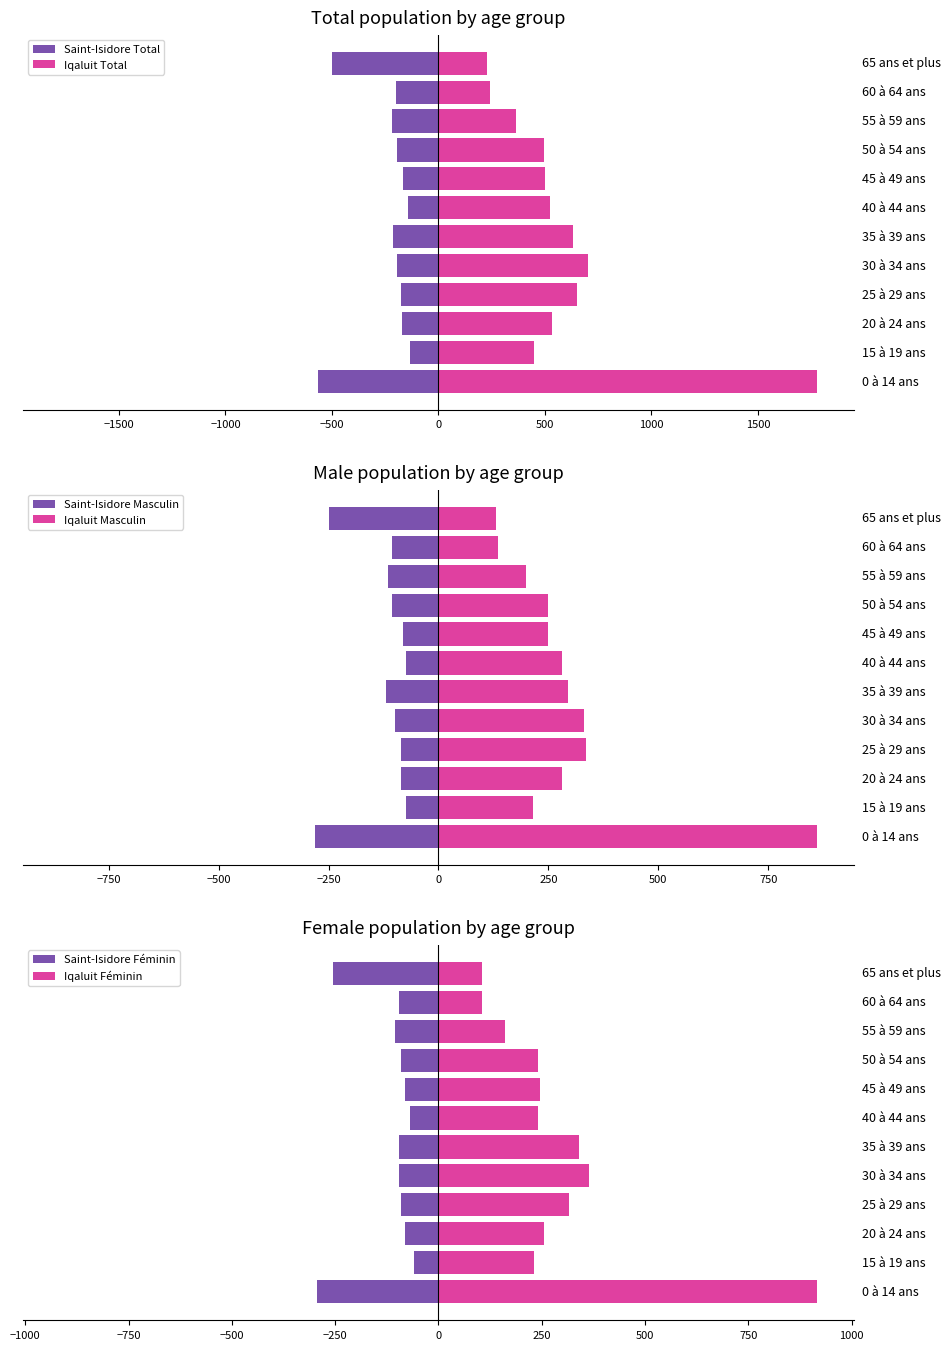

The value of Iqaluit Masculin at 2000 is 338. True or false?

False